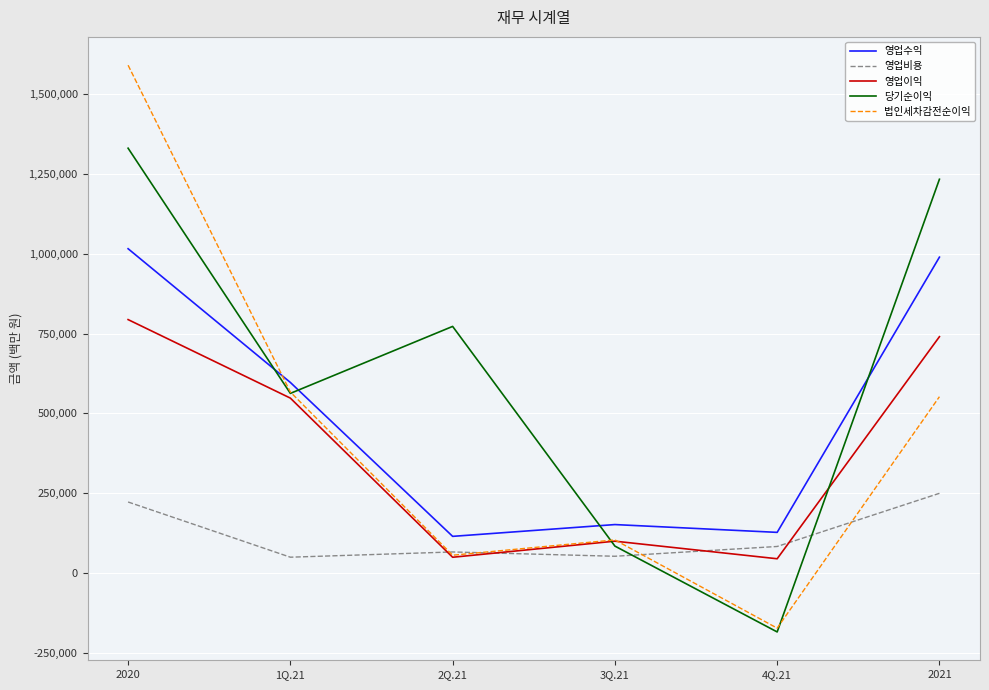

What are all the series names shown in the legend?

영업수익, 영업비용, 영업이익, 당기순이익, 법인세차감전순이익